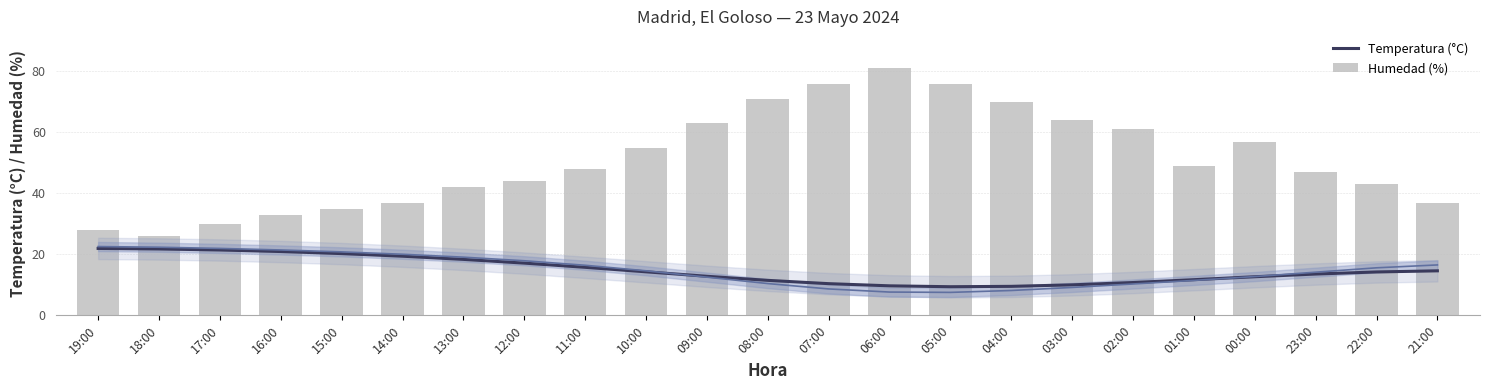

At which category does the chart reach its peak across all series?

06:00